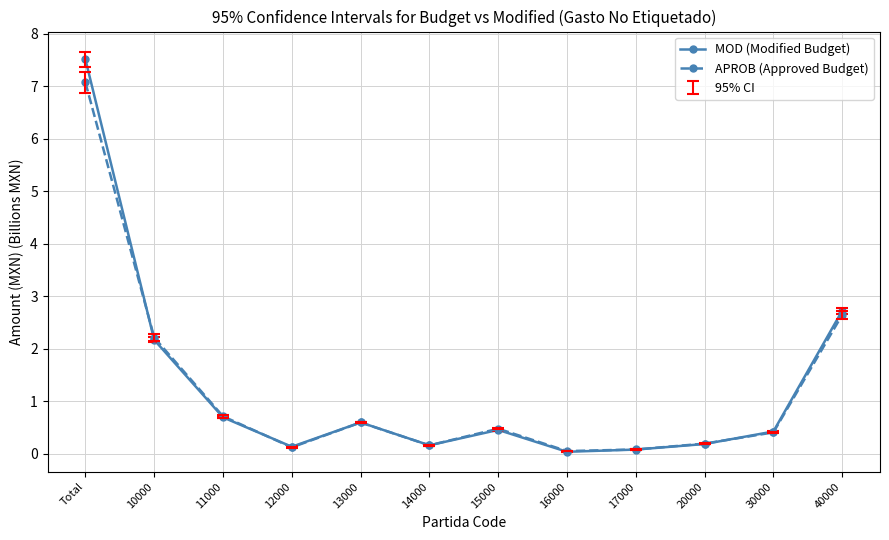

Is the value of MOD (Modified Budget) at 11000 greater than the value of APROB (Approved Budget) at 16000?

Yes